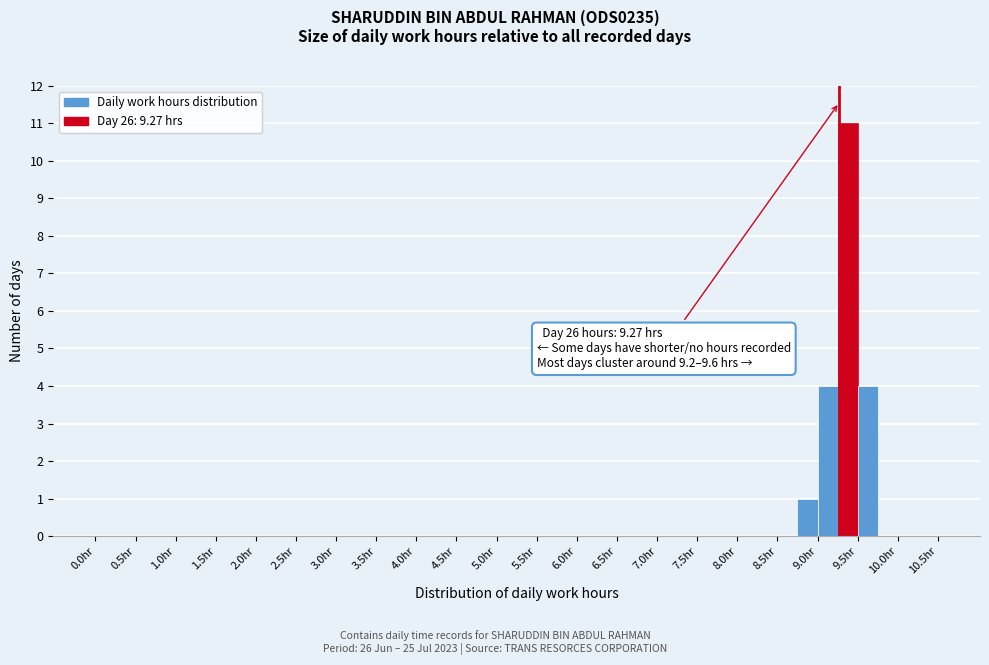

Over which range of the x-axis is the bar tallest?

9.25 to 9.50